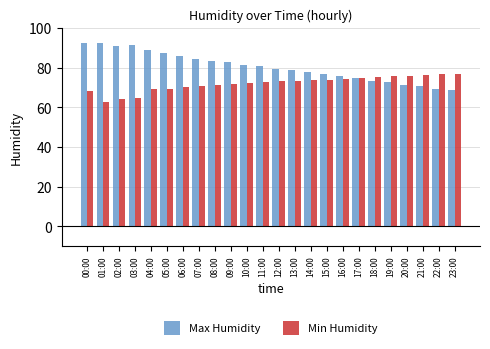

What are all the series names shown in the legend?

Max Humidity, Min Humidity